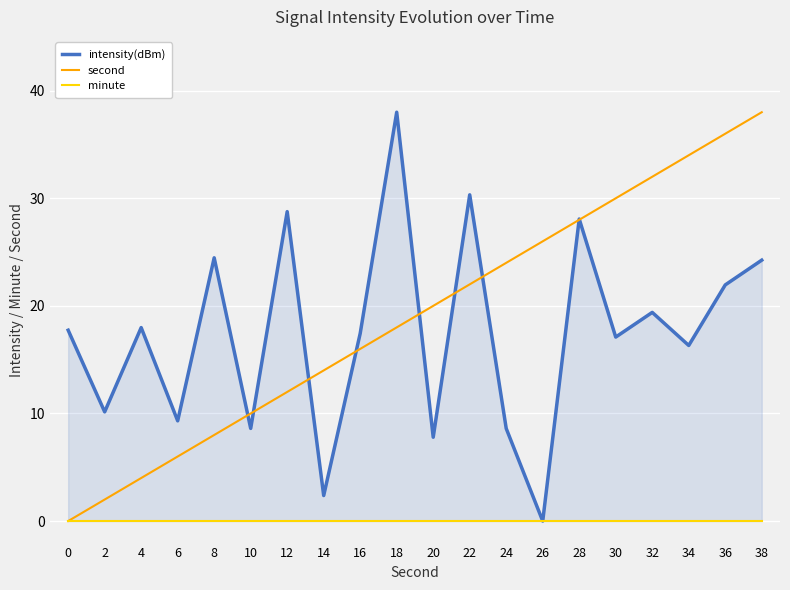

How many positive values does the intensity(dBm) series have?

19